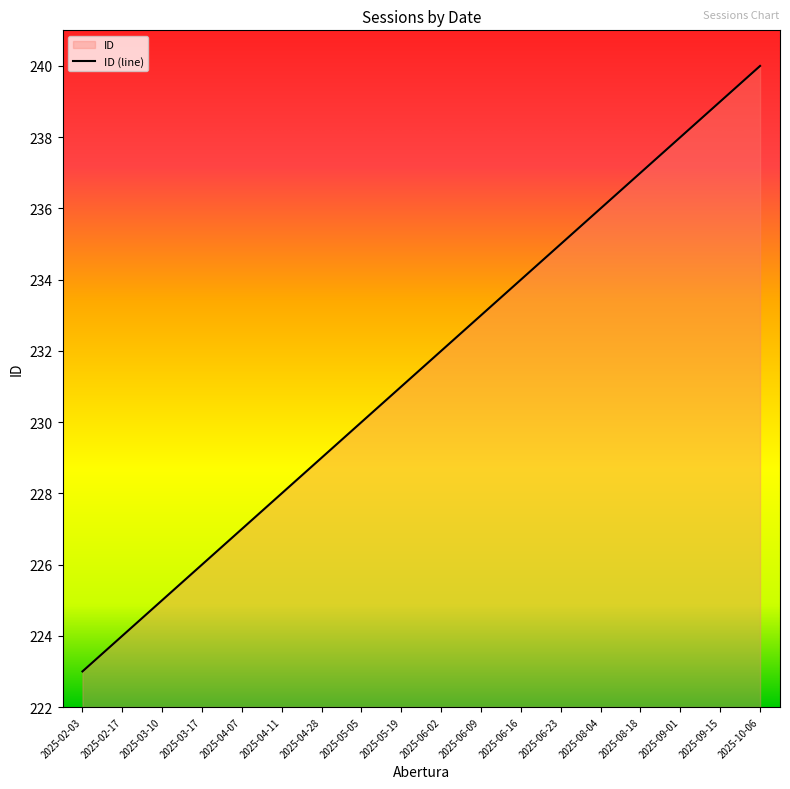

What is the sum of all values?

4167